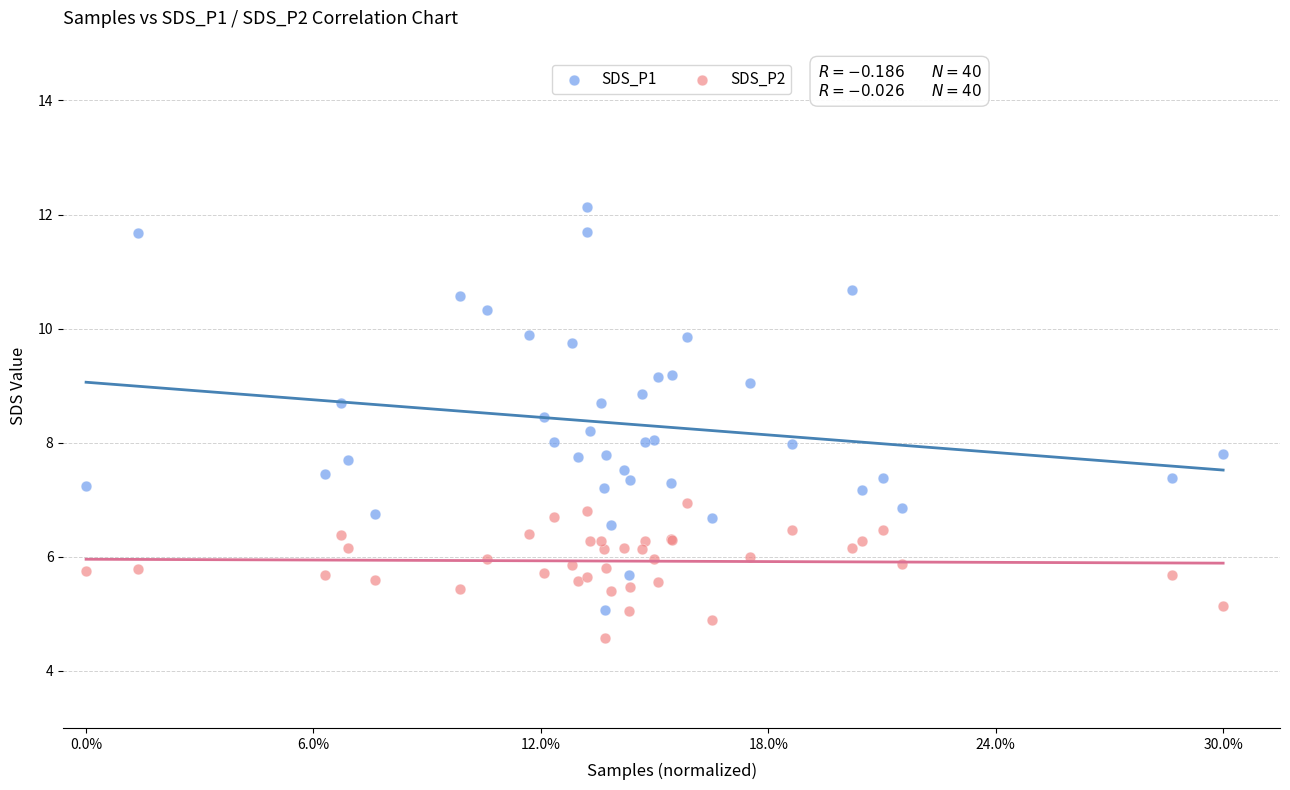

Which series reaches the minimum Y coordinate?

SDS_P2